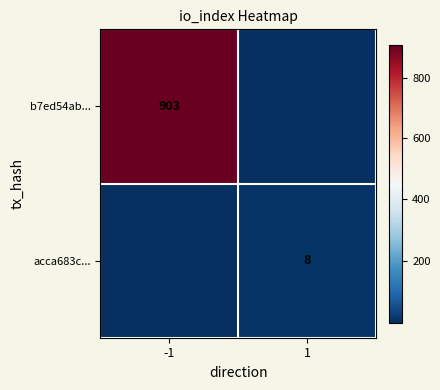

Is the value of b7ed54ab... at -1 greater than the value of acca683c... at 1?

Yes